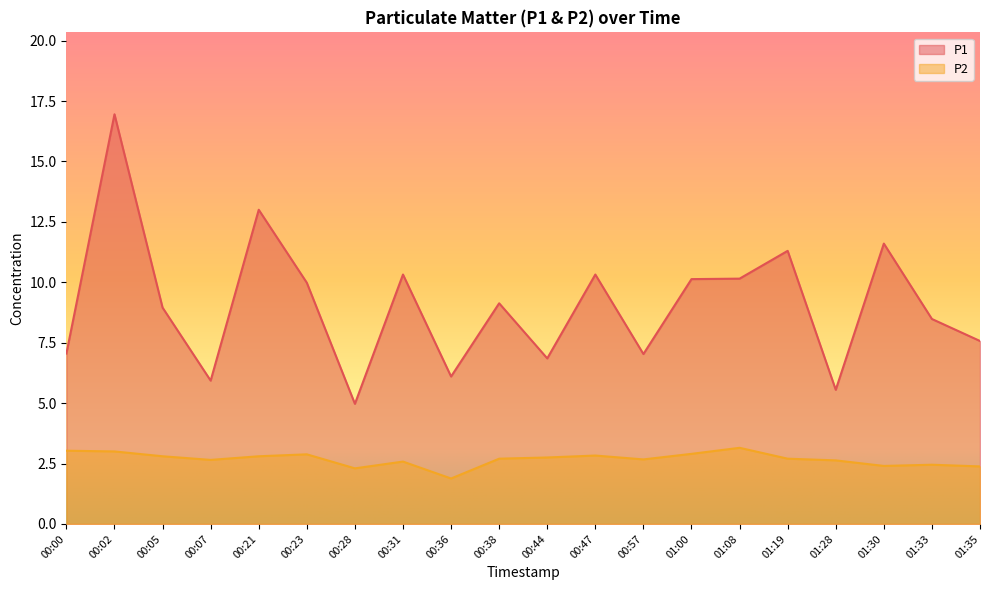

Rank the series by their average value, from highest to lowest.

P1, P2